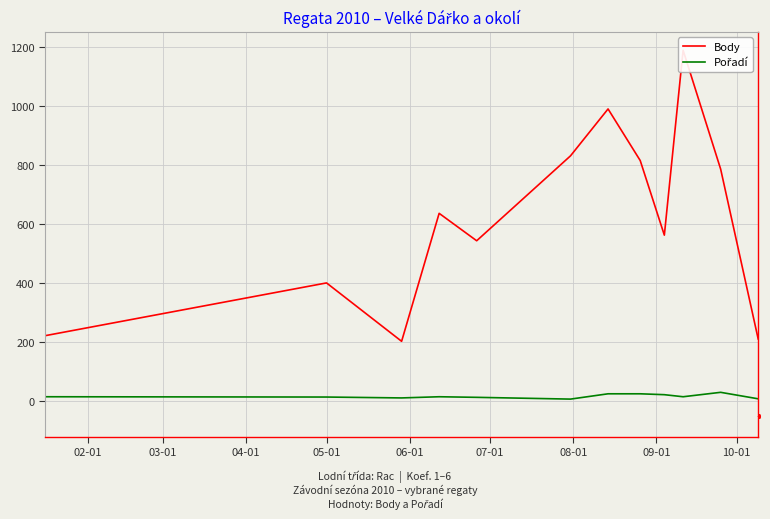

Where does the Body series first go above 636?

07-01